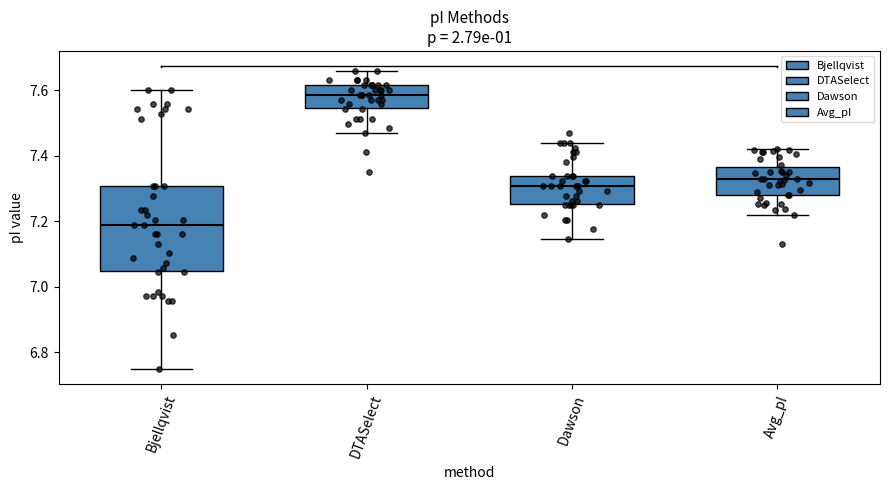

Reading left to right, read every box against the y-axis: the position of its median line, the range the box covers, and the ends of its whiskers. The values are not printed on the chart, so give them approximately, as read against the axis.

Bjellqvist: median 7.20, box 7.04 to 7.30, whiskers 6.76 to 7.60
DTASelect: median 7.58, box 7.54 to 7.62, whiskers 7.46 to 7.66
Dawson: median 7.30, box 7.26 to 7.34, whiskers 7.14 to 7.44
Avg_pI: median 7.32, box 7.28 to 7.36, whiskers 7.22 to 7.42